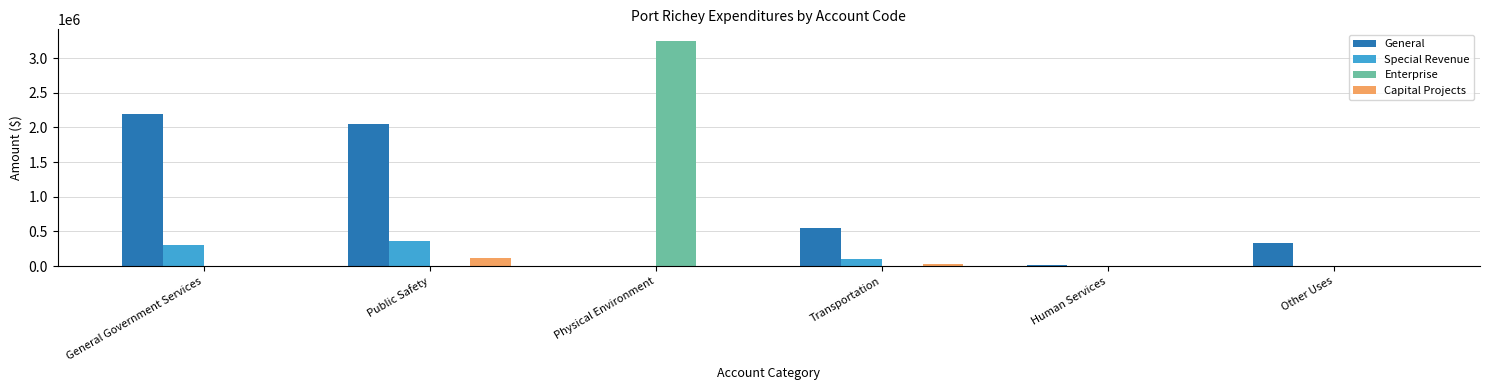

How many categories are shown in the chart?

6